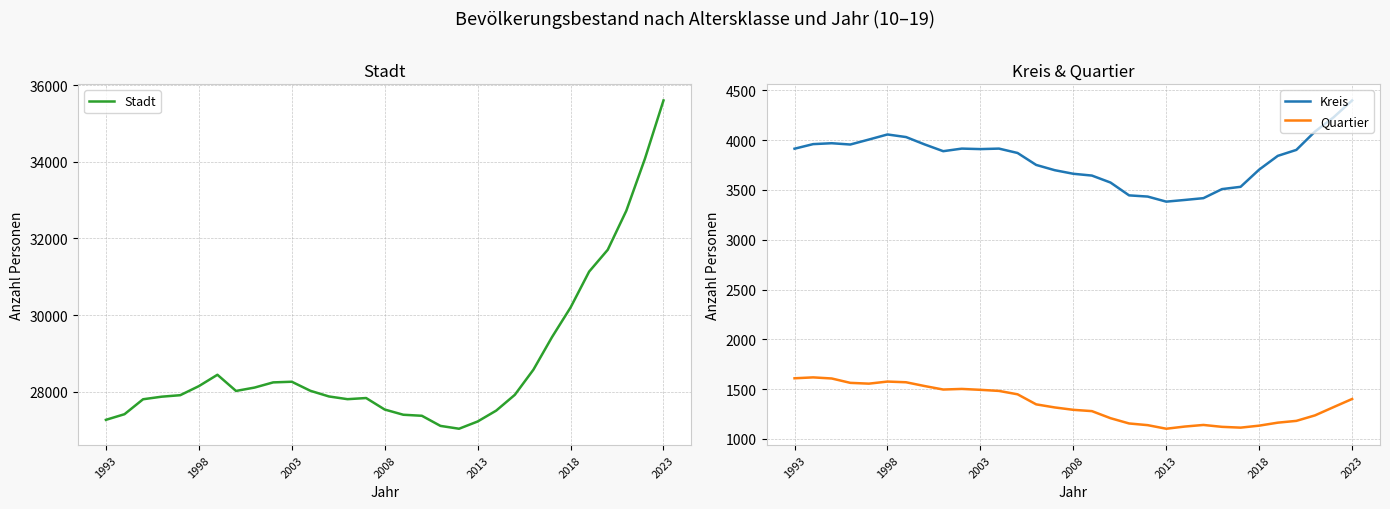

Reading right to left, transcribe all the data shown in this chart.

Stadt: 35600	34078	32723	31704	31135	30199	29425	28576	27920	27509	27225	27036	27110	27374	27401	27537	27837	27807	27878	28026	28262	28245	28110	28022	28444	28147	27911	27872	27805	27415	27268
Kreis: 4400	4230	4087	3903	3843	3705	3532	3509	3418	3400	3383	3434	3446	3575	3645	3663	3699	3752	3872	3916	3911	3916	3890	3958	4032	4058	4007	3957	3970	3961	3915
Quartier: 1400	1318	1235	1180	1162	1132	1112	1120	1139	1123	1101	1137	1154	1207	1278	1291	1315	1346	1447	1481	1492	1501	1495	1530	1568	1575	1554	1562	1606	1617	1608